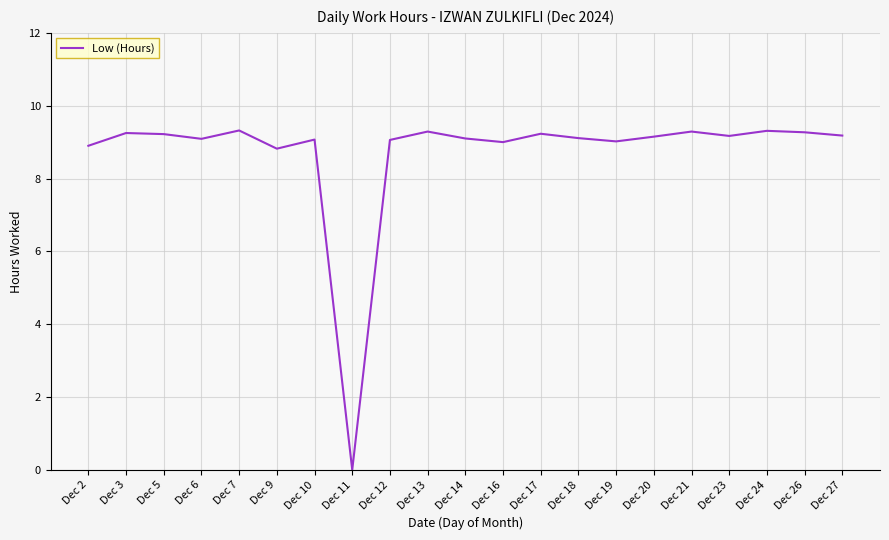

Does the chart display data point markers on the line(s)?

No